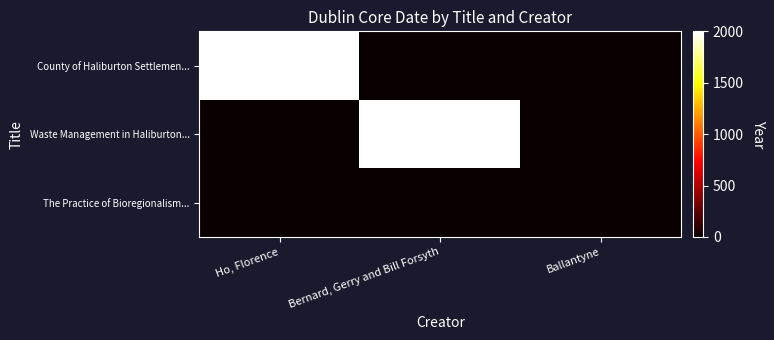

At which category does the chart reach its minimum across all series?

Bernard, Gerry and Bill Forsyth